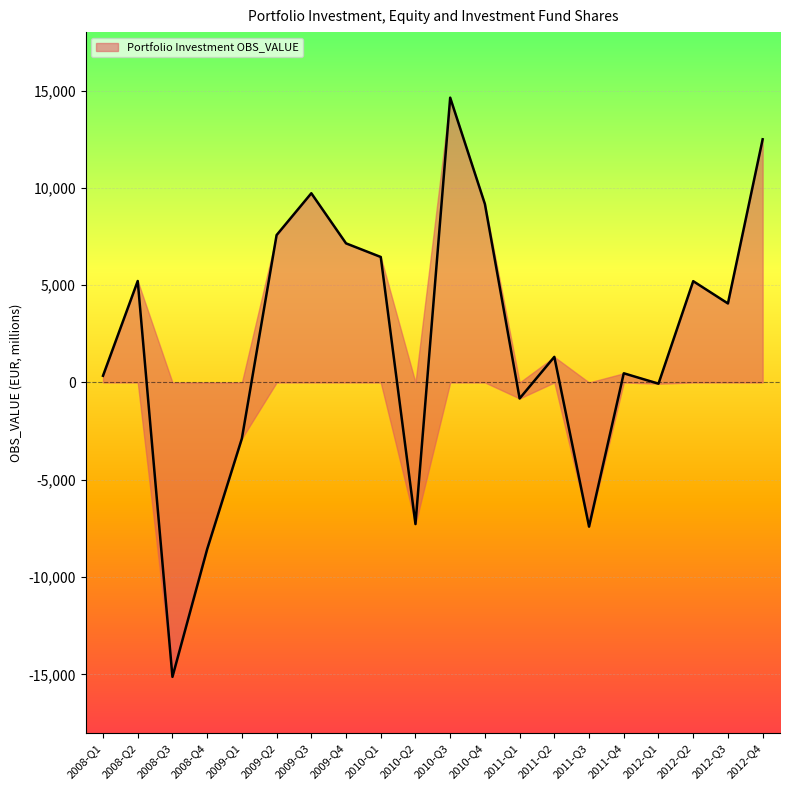

What is the maximum value shown in the chart?

14631.5